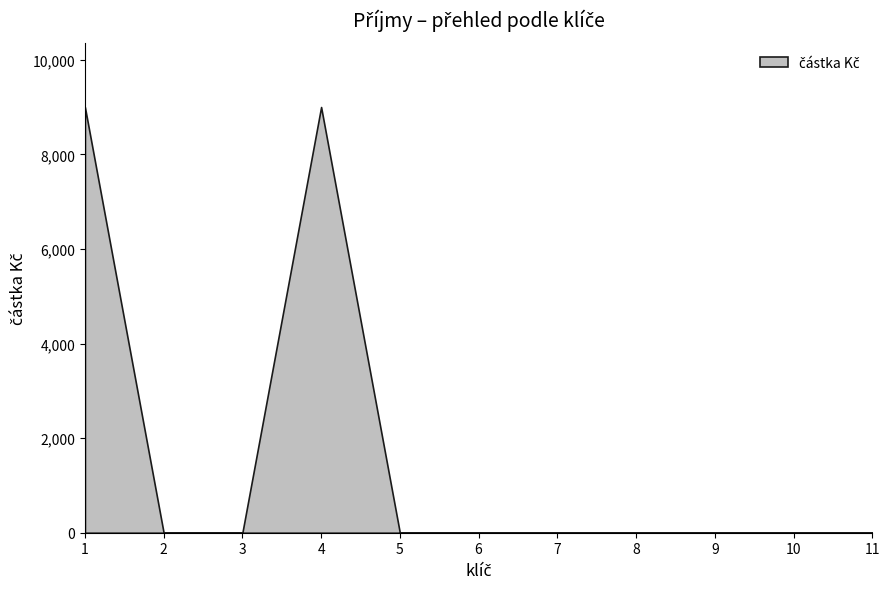

List the labels in order of value, smallest first.

2, 3, 5, 6, 7, 8, 9, 10, 11, 1, 4